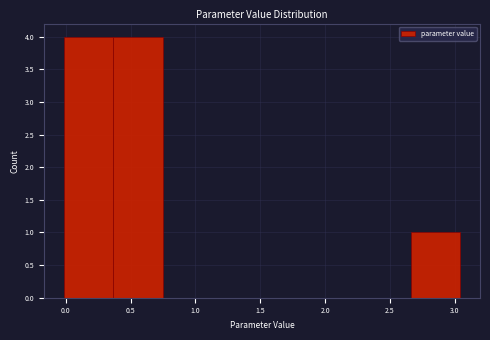

Reading left to right, list every bar in this chart as the range it spans on the x-axis followed by its height. Neither the bar edges nor the heights are printed on the chart, so give them approximately, as read against the axes.

0.00 to 0.35: 4
0.35 to 0.75: 4
0.75 to 1.15: 0
1.15 to 1.50: 0
1.50 to 1.90: 0
1.90 to 2.30: 0
2.30 to 2.65: 0
2.65 to 3.05: 1